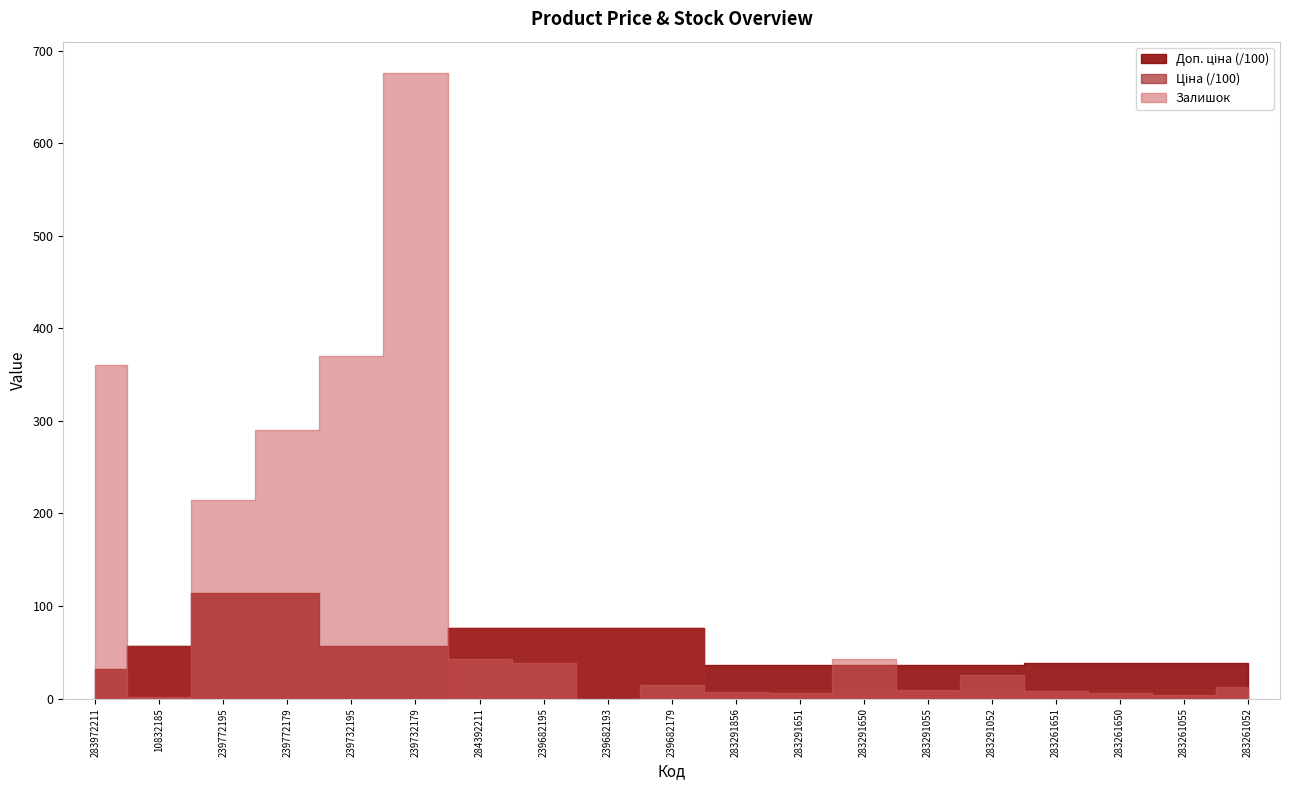

What is the sum of all Ціна values?

44767.8